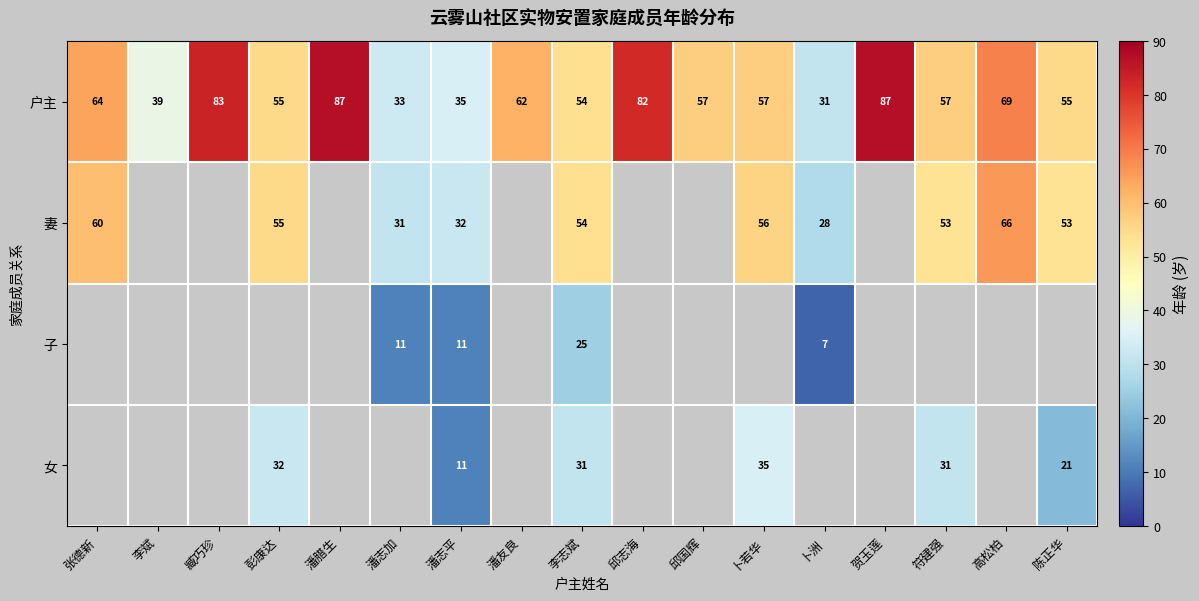

The value of 女 at 潘志平 is 17.3. True or false?

False